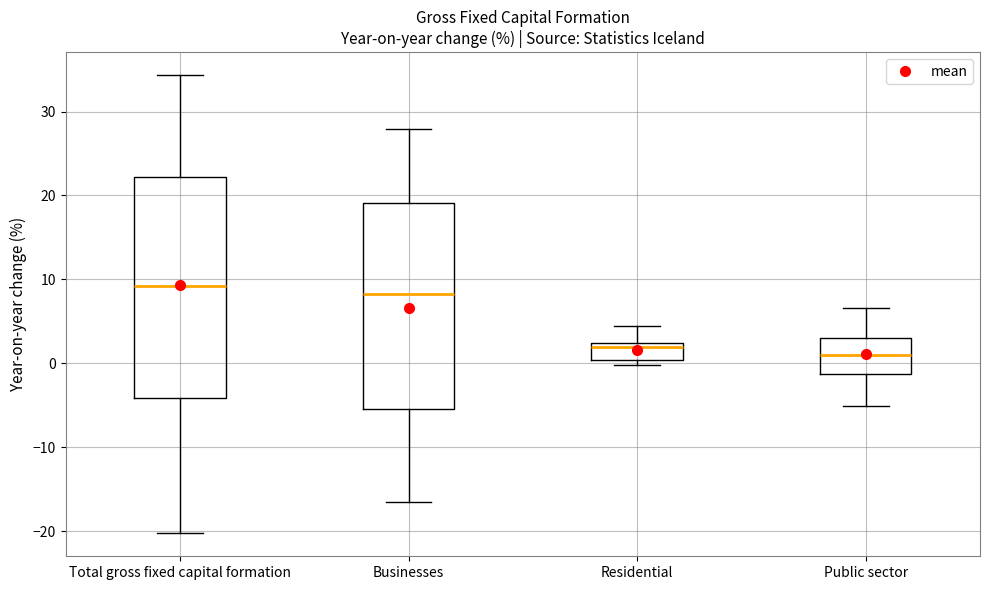

Which box is the tallest, from its lower edge to its upper edge?

Total gross fixed capital formation